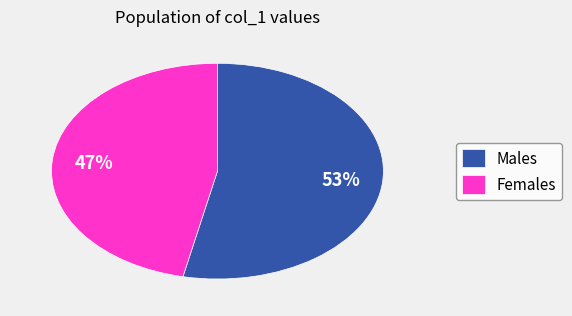

To the nearest percent, what is the average slice percentage?

50%